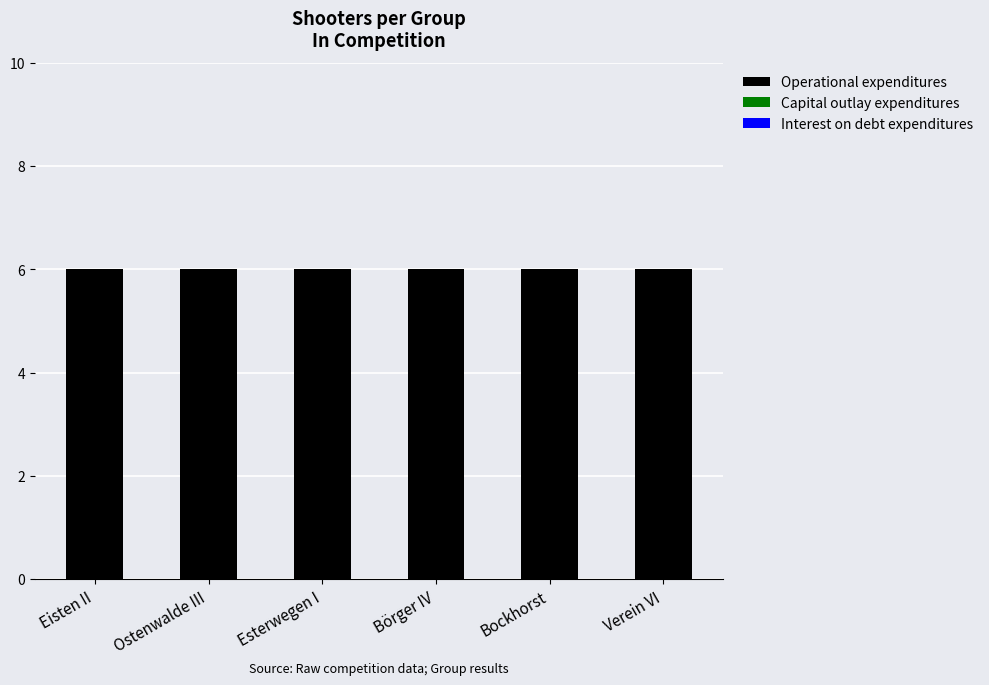

Rank the categories by Capital outlay expenditures value from lowest to highest.

Eisten II, Ostenwalde III, Esterwegen I, Börger IV, Bockhorst, Verein VI